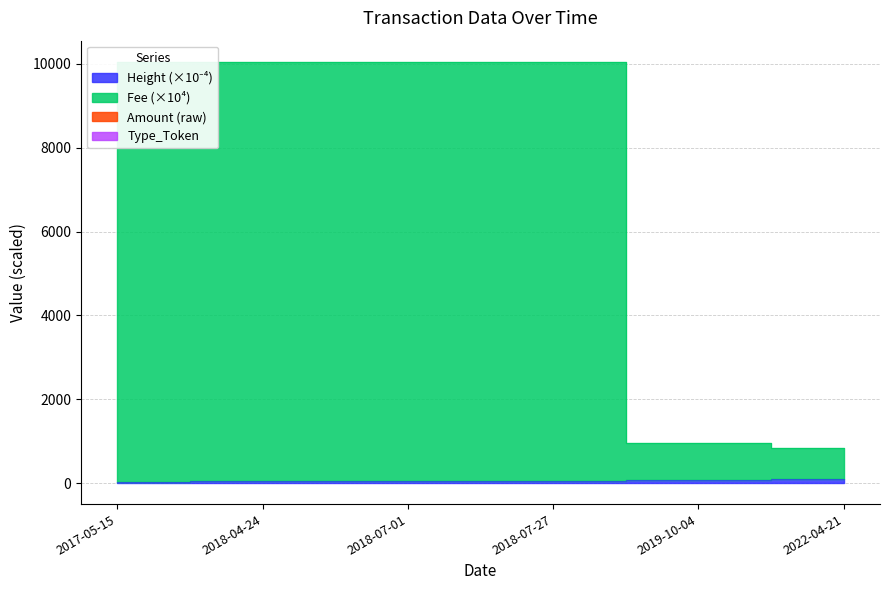

At which label does Height first exceed 51?

2018-07-27